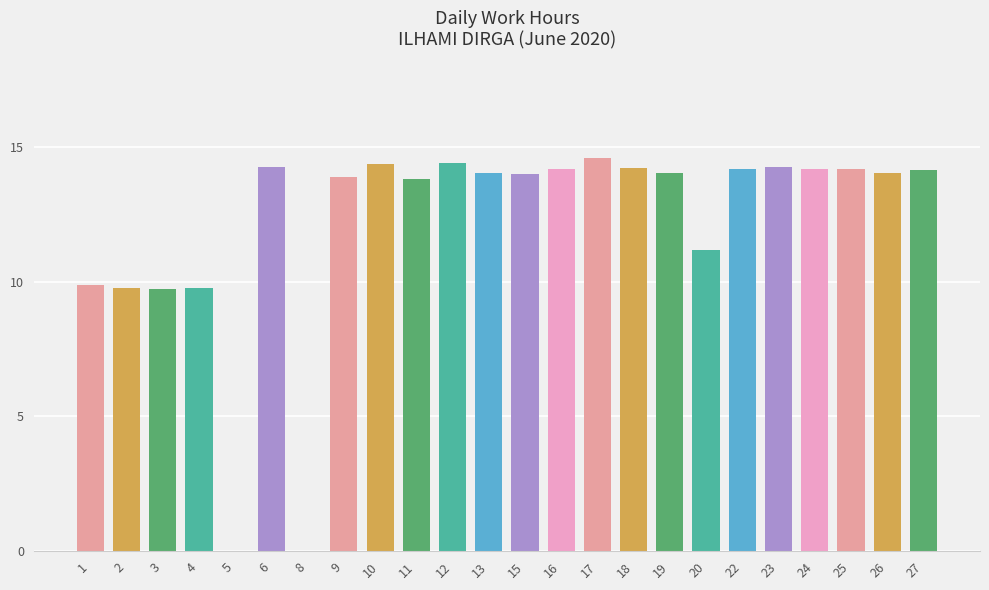

How many categories are shown in the chart?

24